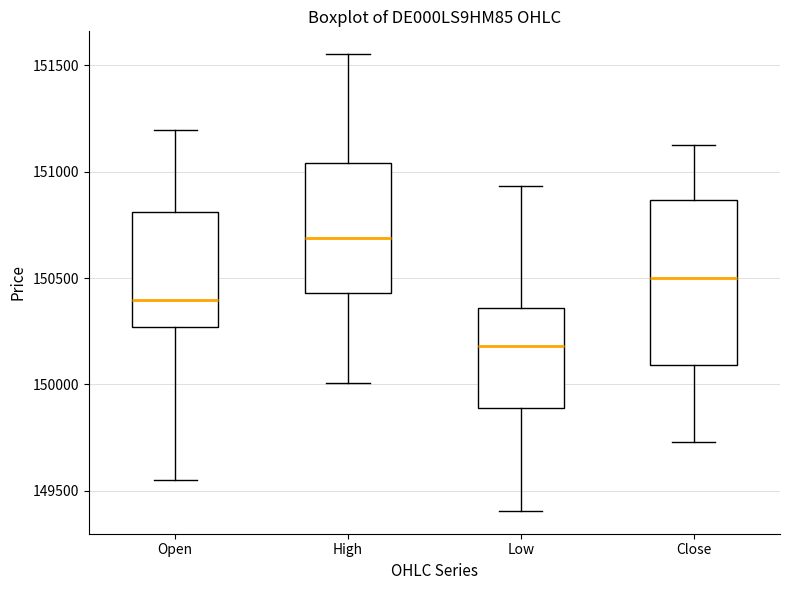

Reading left to right, transcribe this box plot: for each box, give where its median line is, the range the box spans, and where its two whiskers end, as read against the y-axis. The values are not printed on the chart, so give them approximately, as read against the axis.

Open: median 150400, box 150250 to 150800, whiskers 149550 to 151200
High: median 150700, box 150450 to 151050, whiskers 150000 to 151550
Low: median 150200, box 149900 to 150350, whiskers 149400 to 150950
Close: median 150500, box 150100 to 150850, whiskers 149750 to 151150